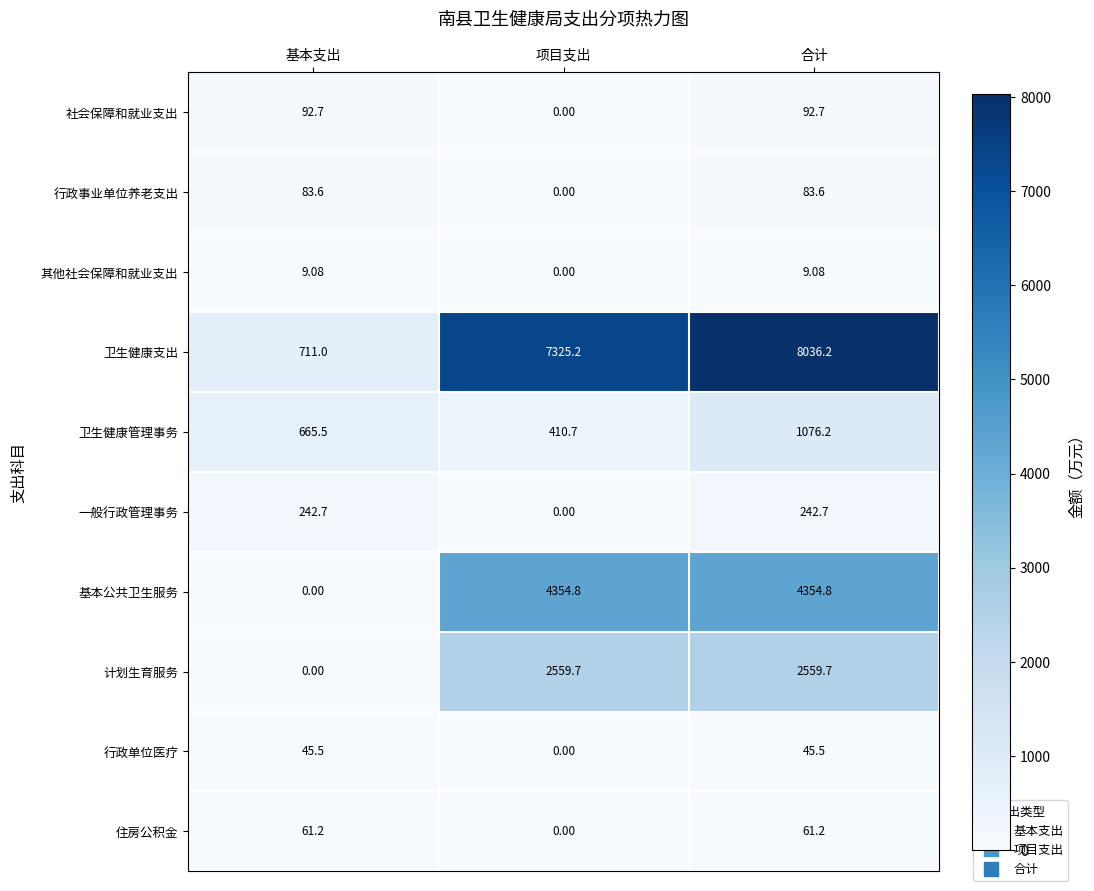

Which series has the largest total across all categories?

卫生健康支出